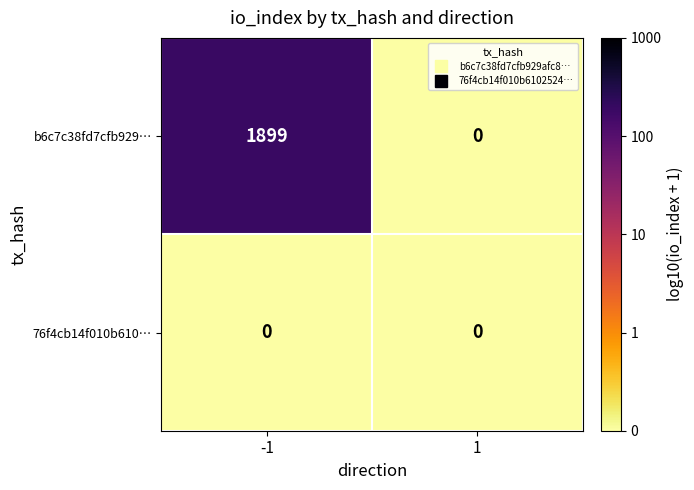

What is the greatest value displayed?

1899